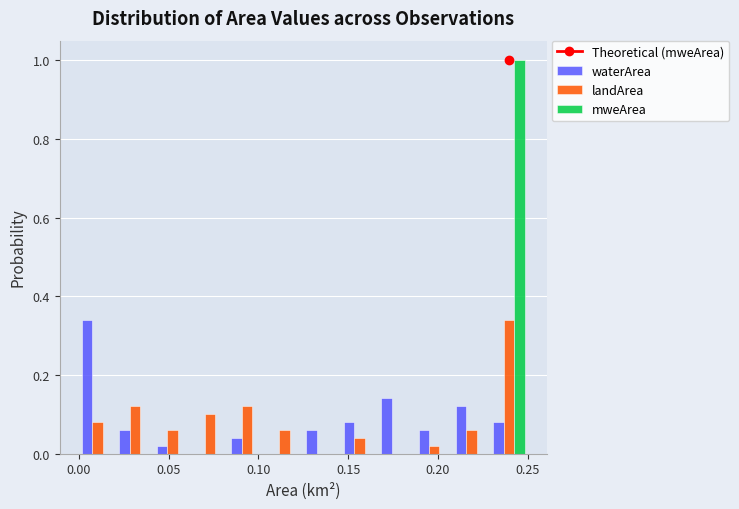

What is the height of the mweArea bar covering 0.230 to 0.250 on the x-axis? Neither the bar edges nor the heights are printed on the chart, so give them approximately, as read against the axes.

1.00